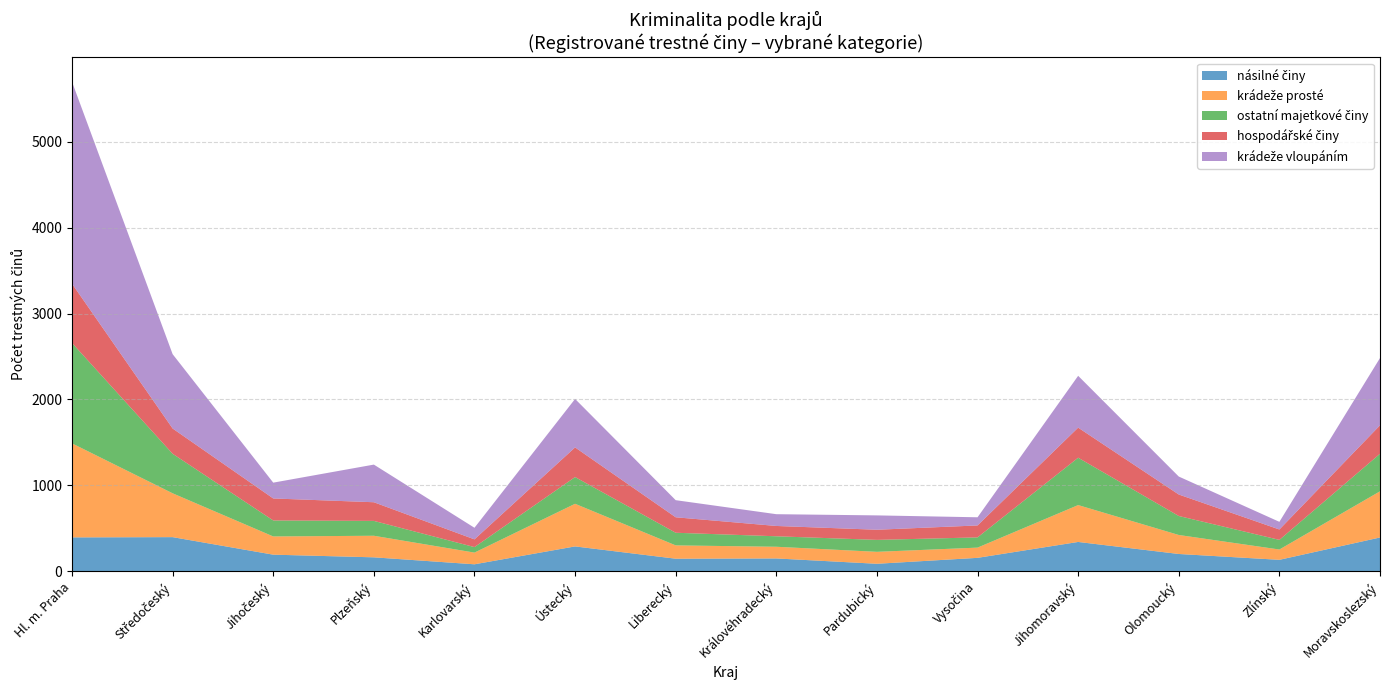

Reading left to right, list all the values displayed in this chart.

násilné činy: Hl. m. Praha=395	Středočeský=398	Jihočeský=194	Plzeňský=163	Karlovarský=82	Ústecký=290	Liberecký=147	Královéhradecký=150	Pardubický=88	Vysočina=157	Jihomoravský=342	Olomoucký=202	Zlínský=134	Moravskoslezský=394
krádeže prosté: Hl. m. Praha=1094	Středočeský=510	Jihočeský=212	Plzeňský=251	Karlovarský=136	Ústecký=496	Liberecký=155	Královéhradecký=136	Pardubický=139	Vysočina=119	Jihomoravský=429	Olomoucký=221	Zlínský=120	Moravskoslezský=537
ostatní majetkové činy: Hl. m. Praha=1168	Středočeský=460	Jihočeský=186	Plzeňský=173	Karlovarský=64	Ústecký=311	Liberecký=147	Královéhradecký=122	Pardubický=139	Vysočina=119	Jihomoravský=551	Olomoucký=221	Zlínský=112	Moravskoslezský=437
hospodářské činy: Hl. m. Praha=690	Středočeský=294	Jihočeský=256	Plzeňský=217	Karlovarský=90	Ústecký=345	Liberecký=180	Královéhradecký=120	Pardubický=118	Vysočina=139	Jihomoravský=350	Olomoucký=250	Zlínský=121	Moravskoslezský=331
krádeže vloupáním: Hl. m. Praha=2349	Středočeský=865	Jihočeský=184	Plzeňský=438	Karlovarský=135	Ústecký=564	Liberecký=199	Královéhradecký=137	Pardubický=167	Vysočina=95	Jihomoravský=603	Olomoucký=209	Zlínský=89	Moravskoslezský=783